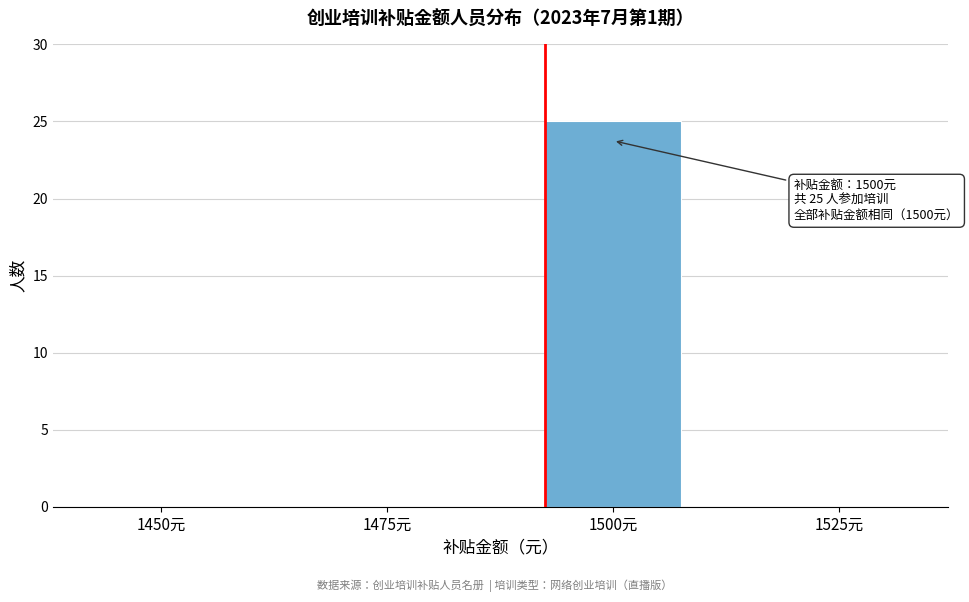

Reading right to left, list all the values displayed in this chart.

1525元=0	1500元=25	1475元=0	1450元=0